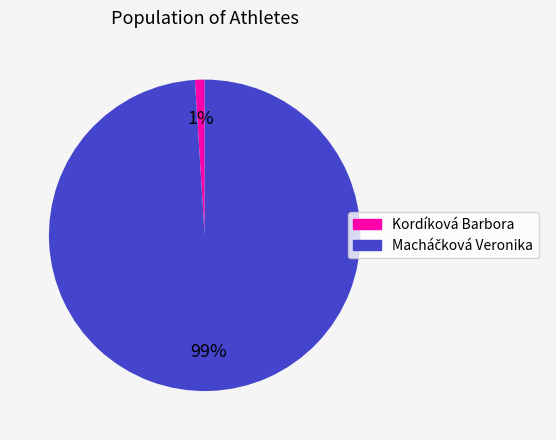

To the nearest percent, what is the average slice percentage?

50%